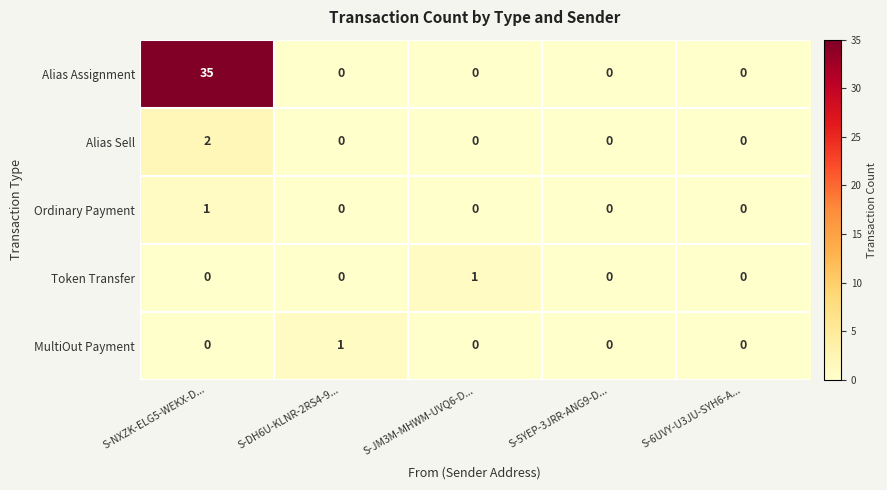

Which series has the largest total across all categories?

Alias Assignment